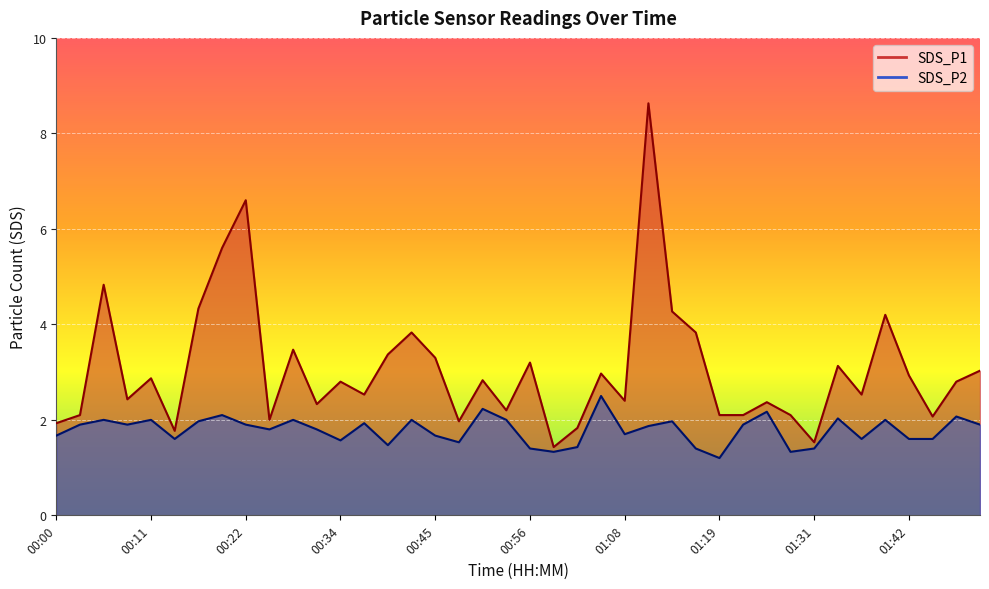

In SDS_P1, how many points are lower than both neighbors (excluding endpoints)?

12